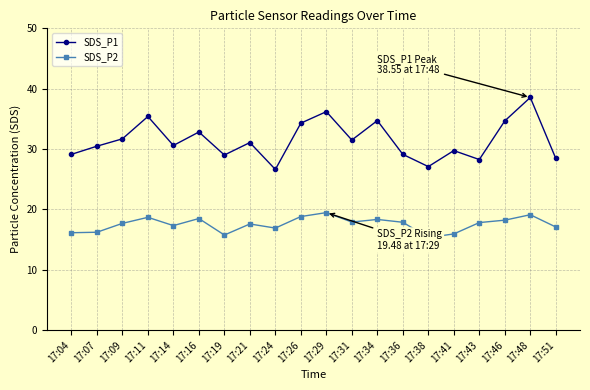

Which series has the widest spread of values?

SDS_P1